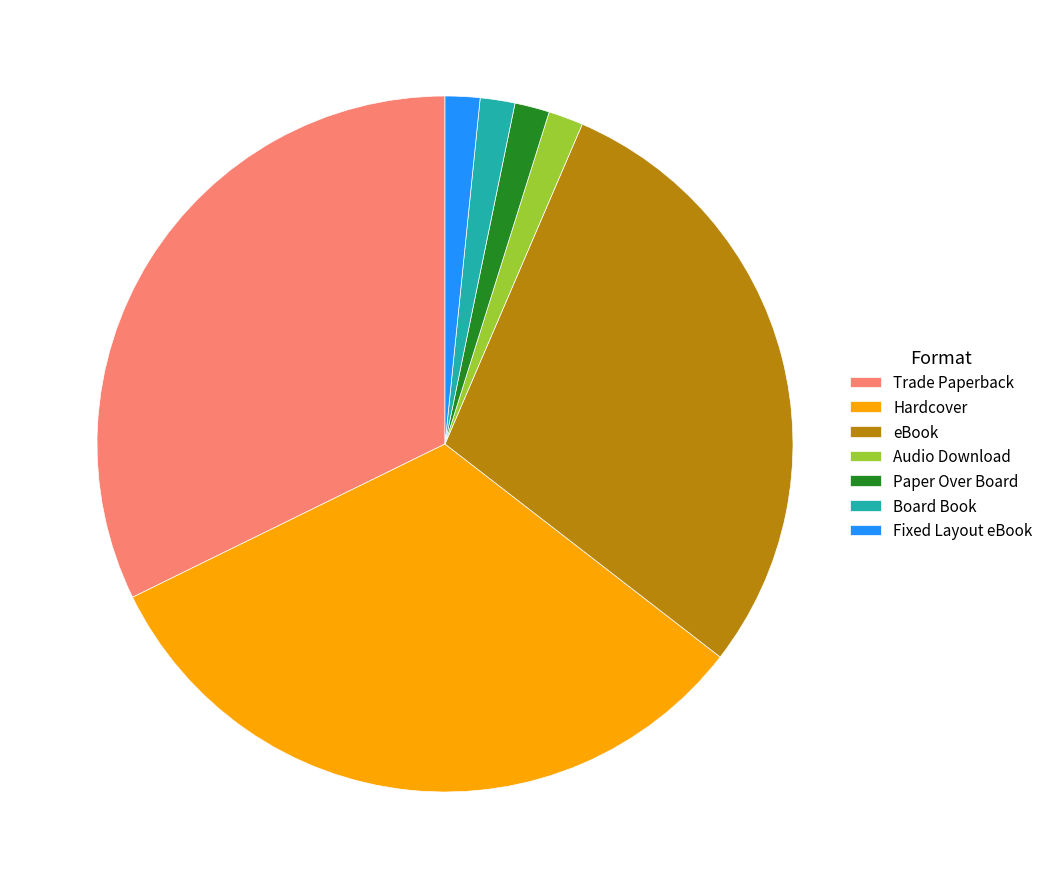

Between Hardcover and Board Book, which is larger?

Hardcover